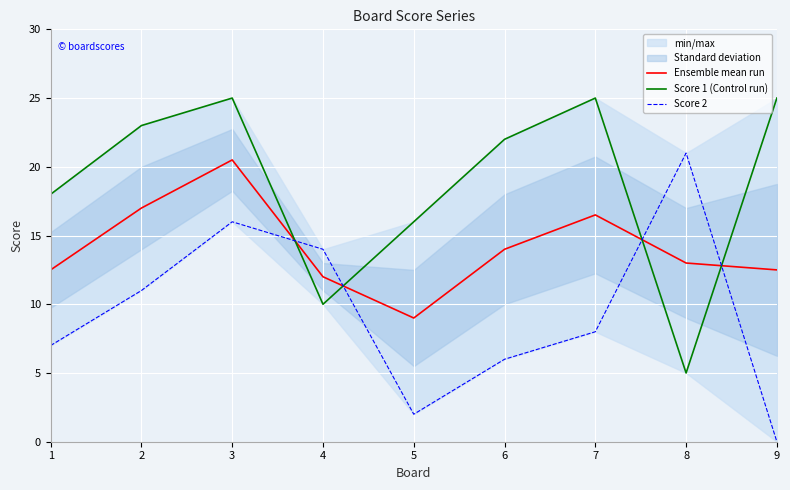

Does the chart display data point markers on the line(s)?

No